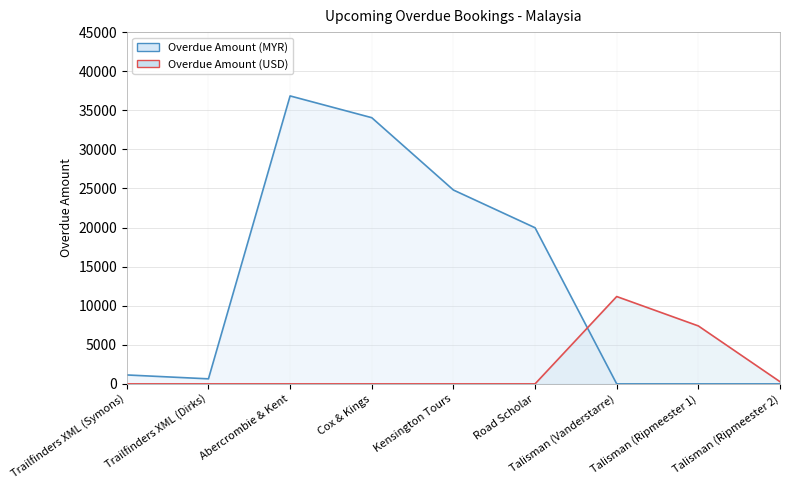

True or false: Overdue Amount (USD) and Overdue Amount (MYR) cross at least once.

True